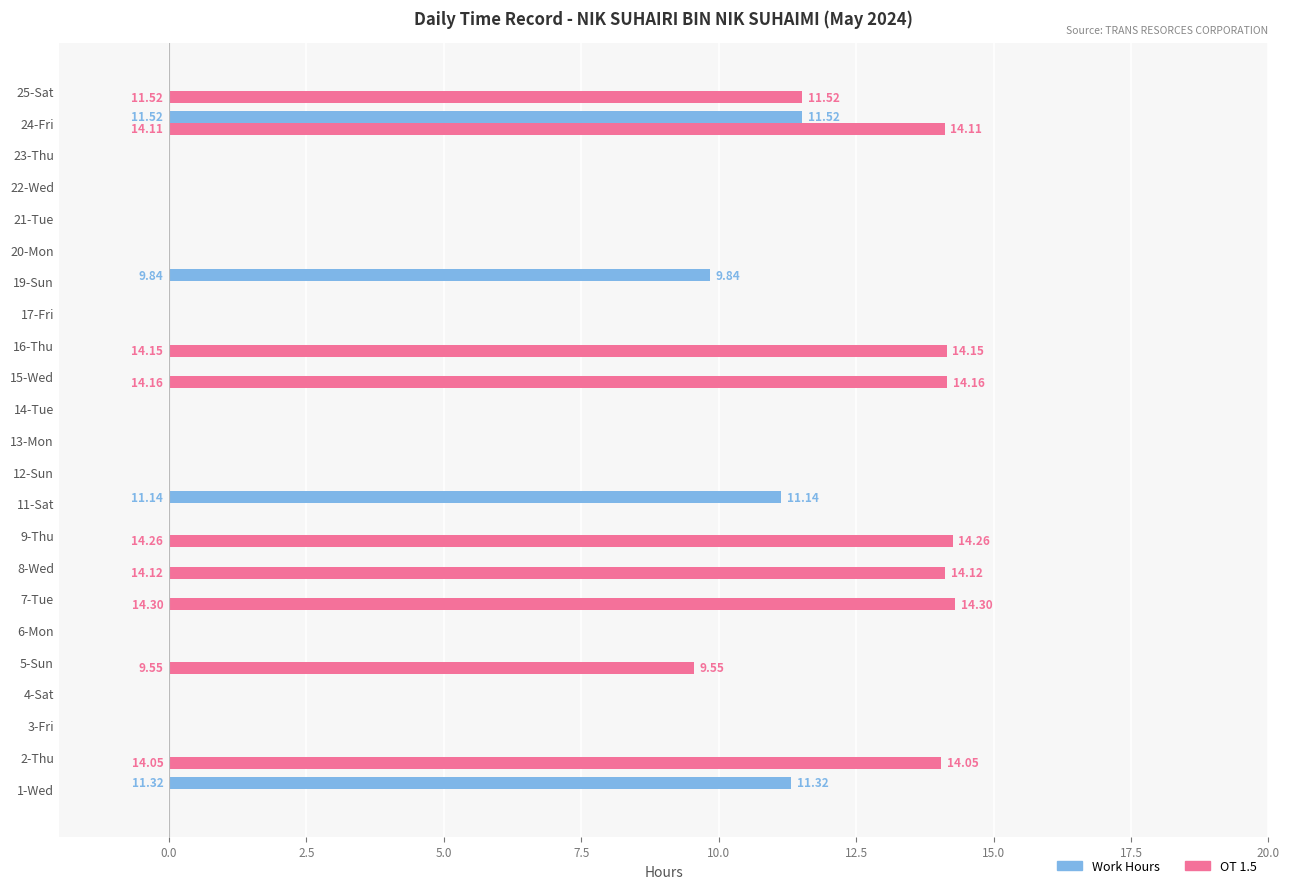

How many data points does each series have?

23